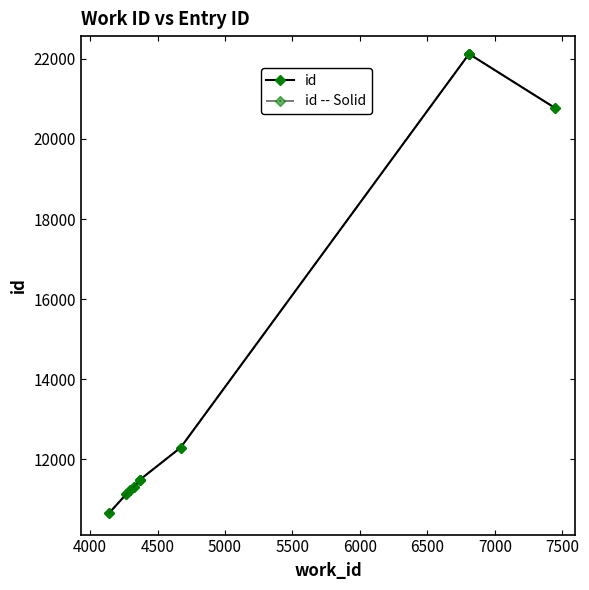

How many interior local peaks does the id -- Solid series have?

1